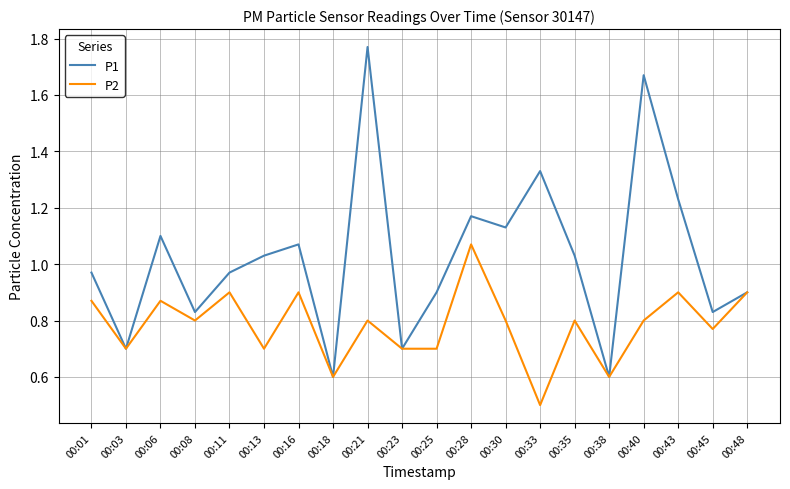

At 00:43, list the series in order from smallest to largest.

P2, P1